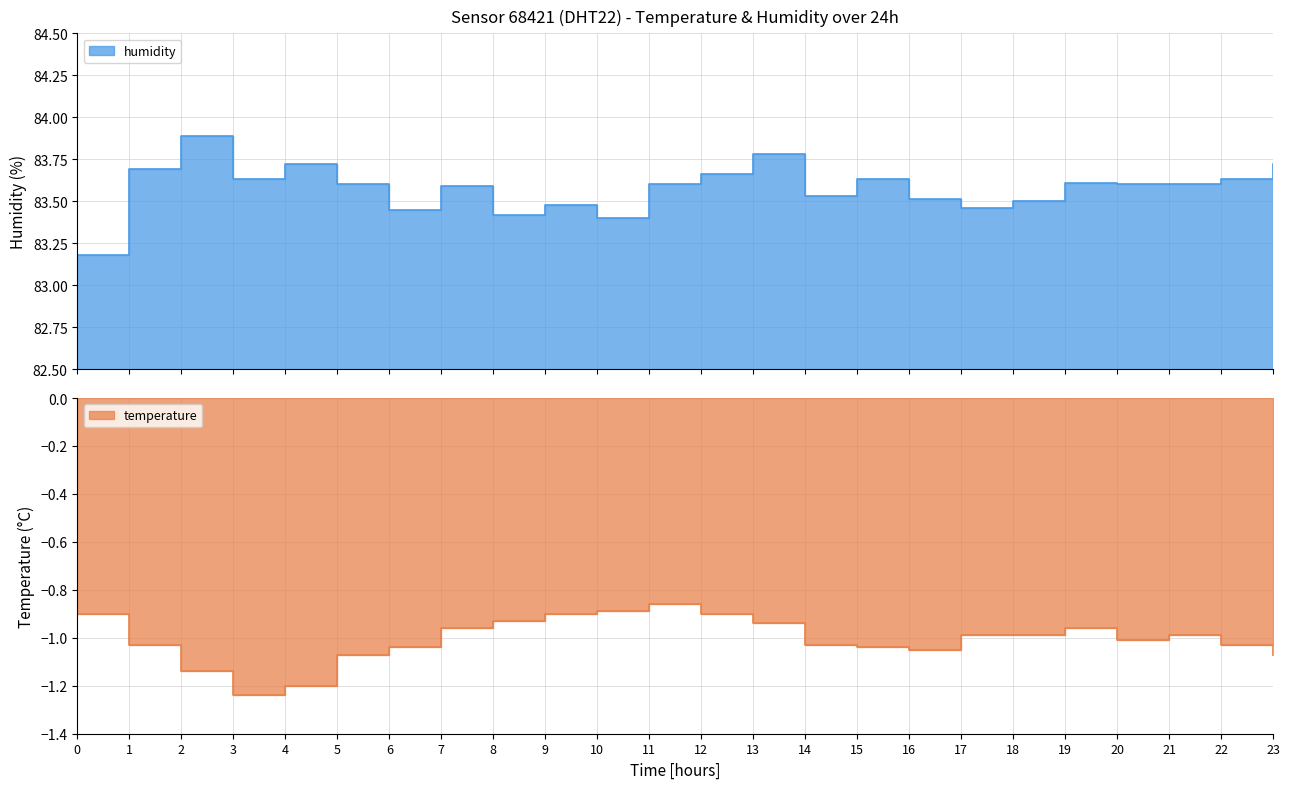

Count the number of data series in this chart.

2